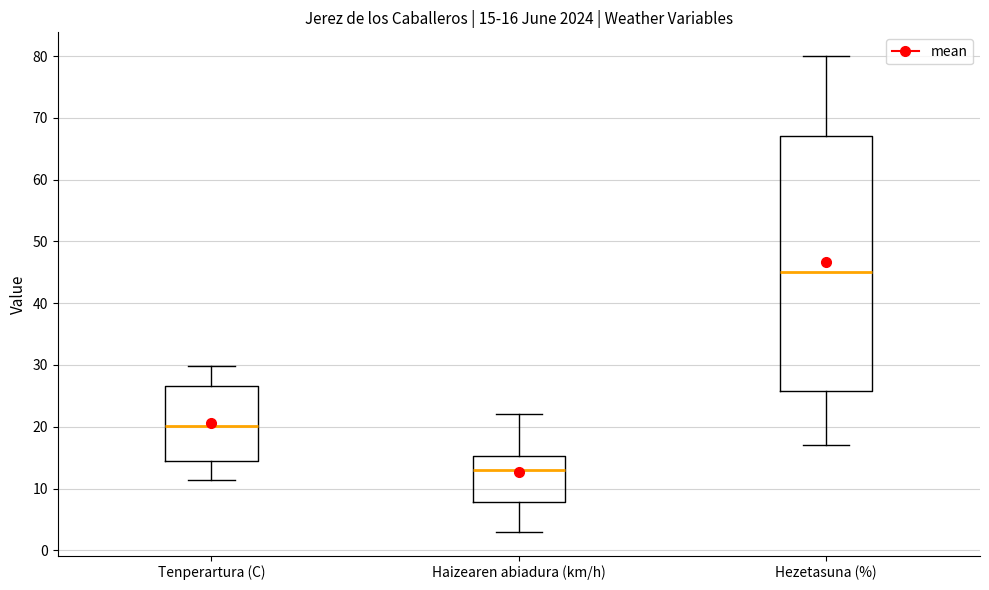

Which box is the tallest, from its lower edge to its upper edge?

Hezetasuna (%)